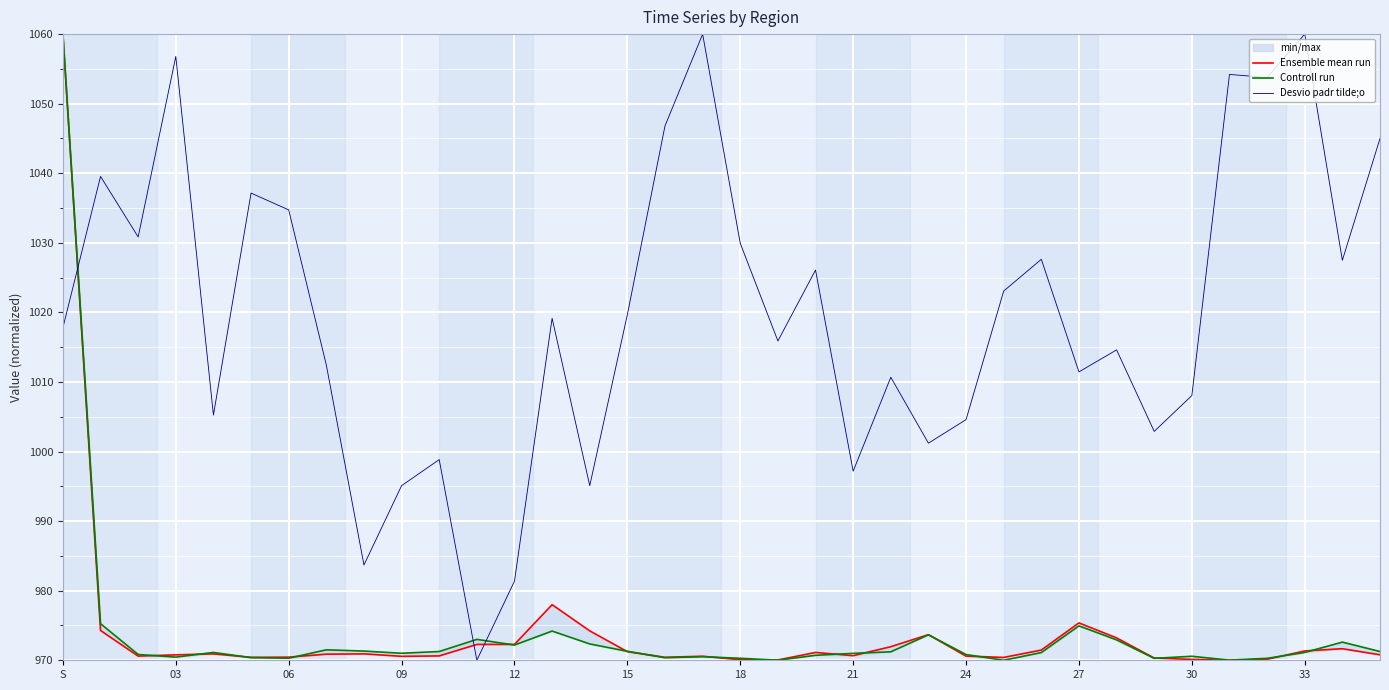

True or false: Desvio padr tilde;o has a value of 995.1 at 09.

True